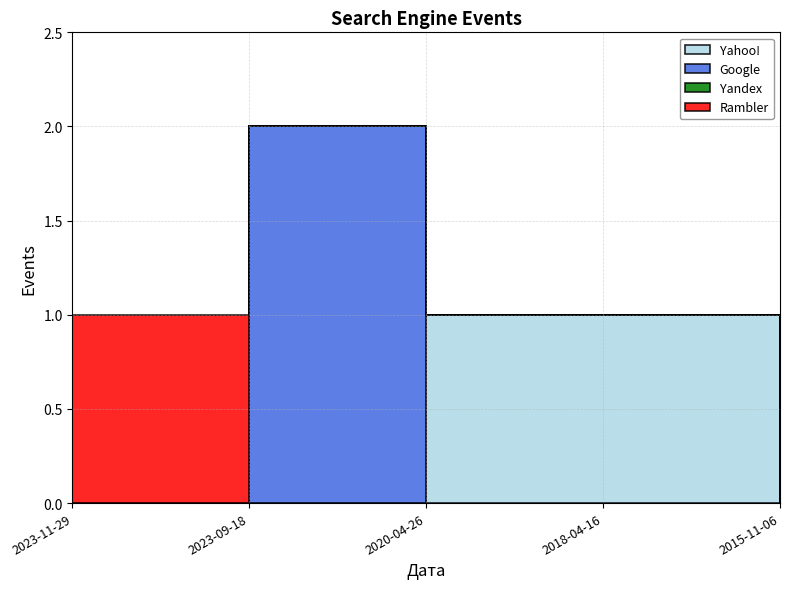

The Yandex series shows 0 at 2020-04-26. True or false?

False